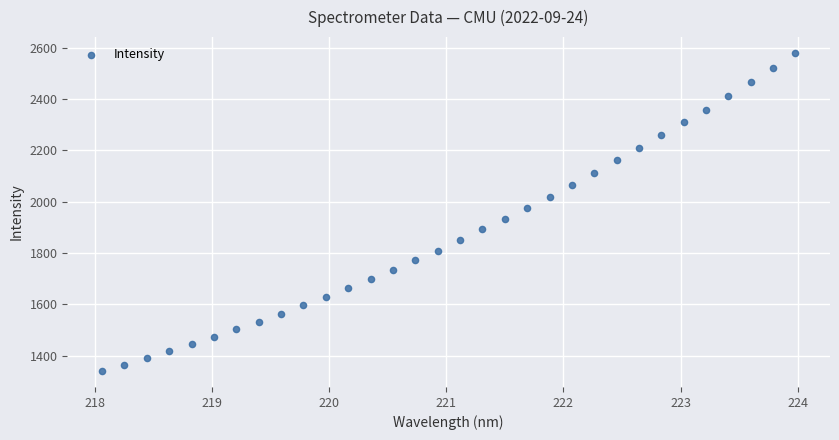

What is the range of Y values (max minus min)?

1238.6